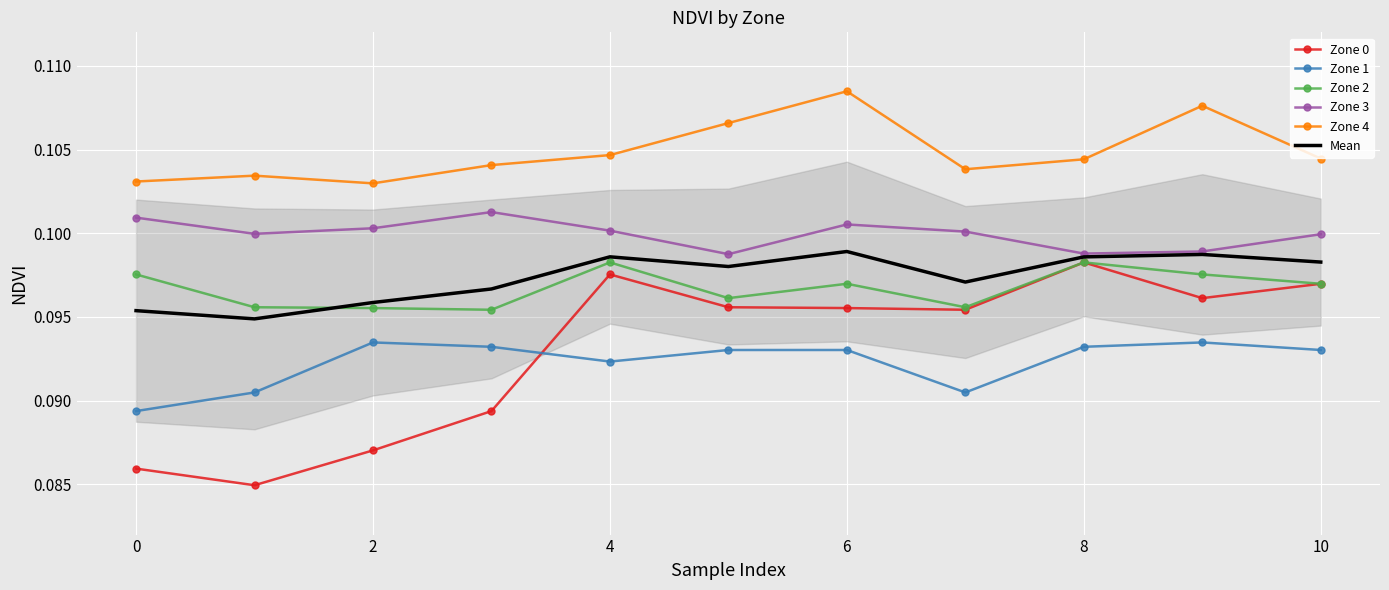

Is the value of Zone 4 at 0 greater than the value of Zone 2 at 8?

Yes